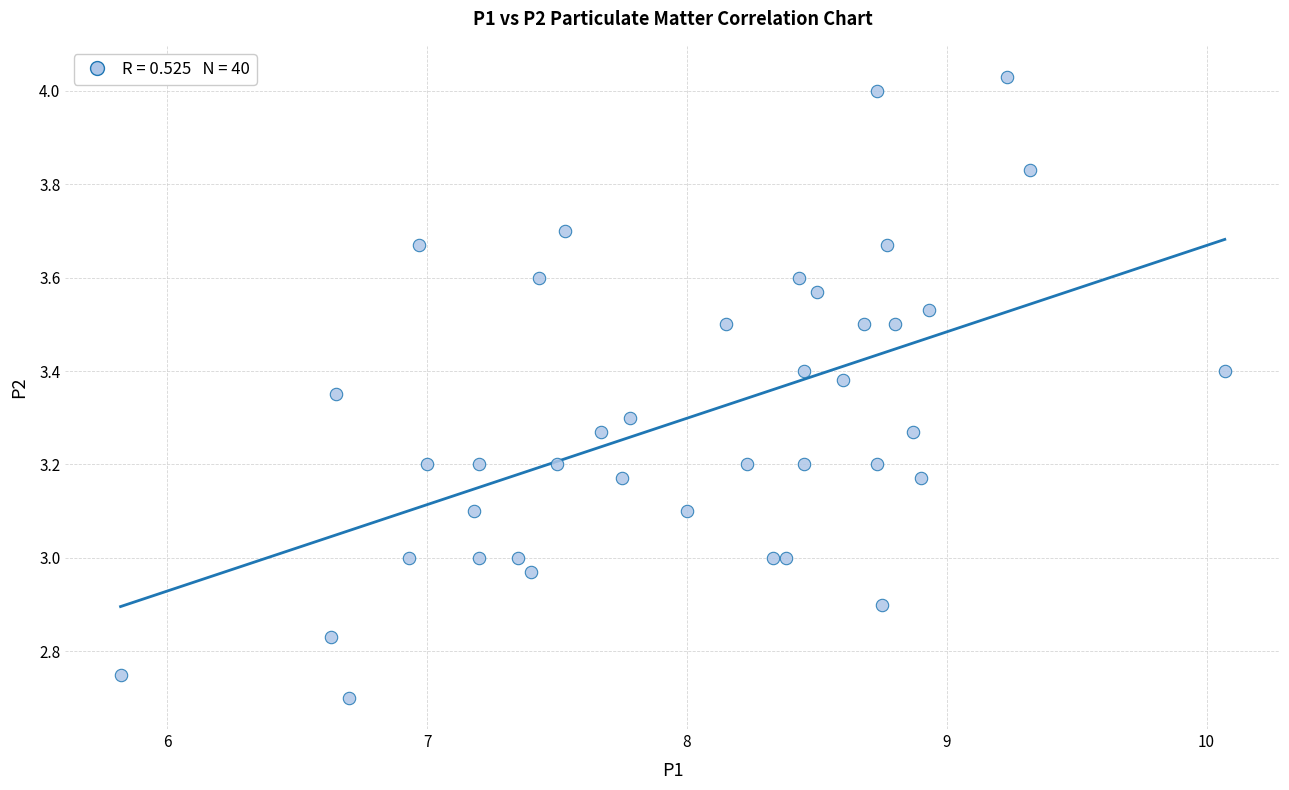

What is the range of Y values (max minus min)?

1.3